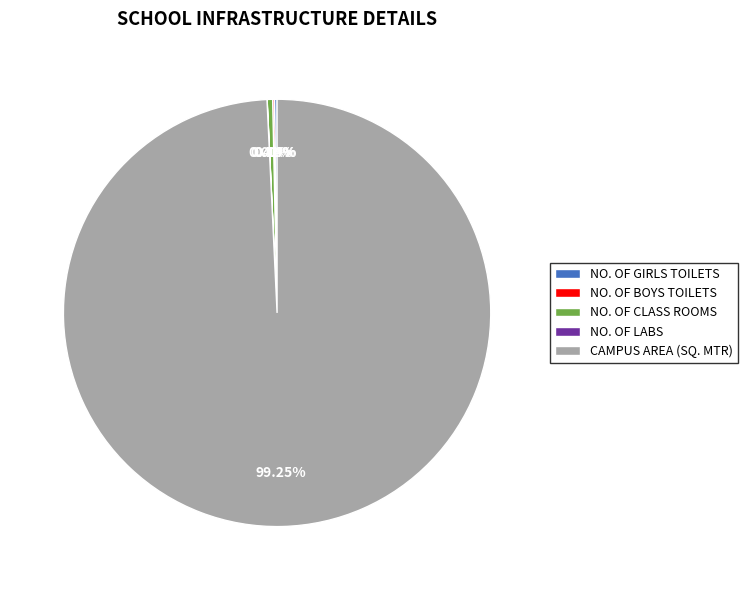

Is there a majority slice in this chart?

Yes